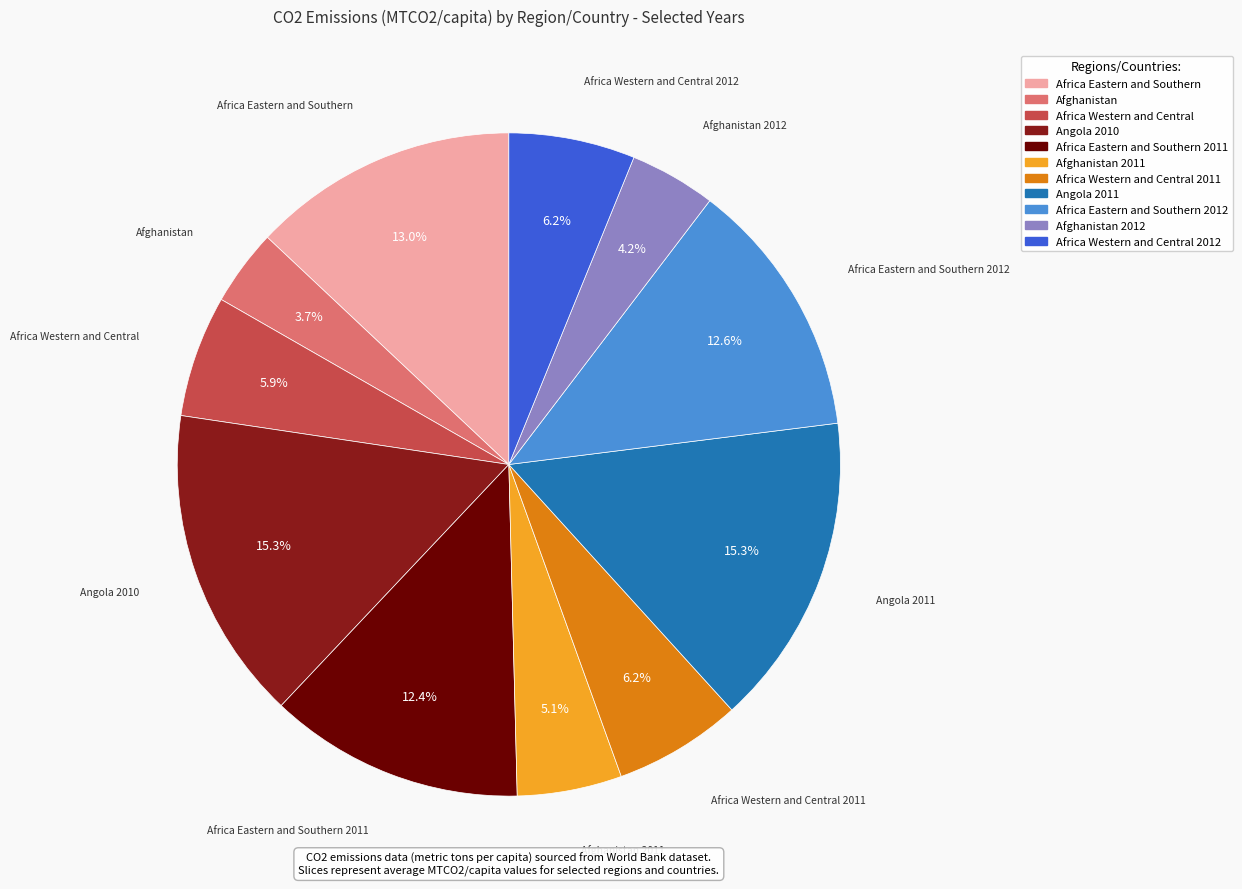

Is there any slice that represents more than half of the pie?

No